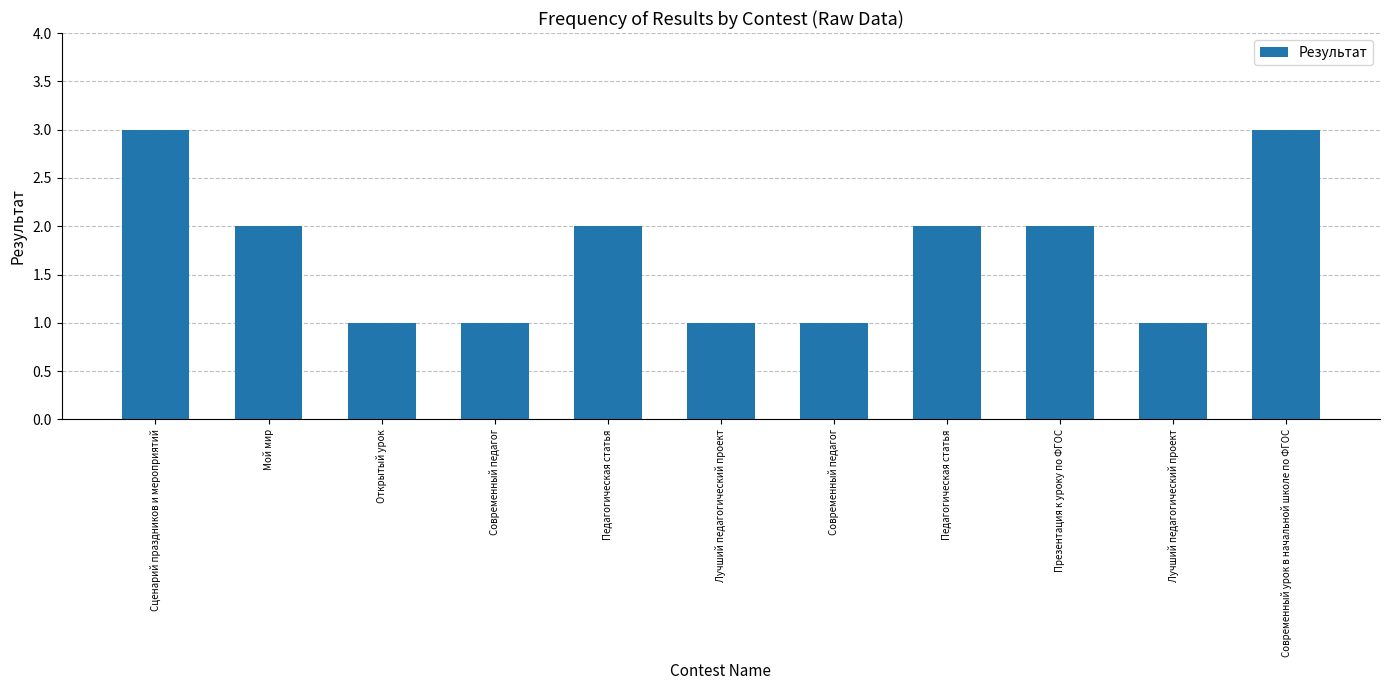

What is the difference between the maximum and minimum values?

2